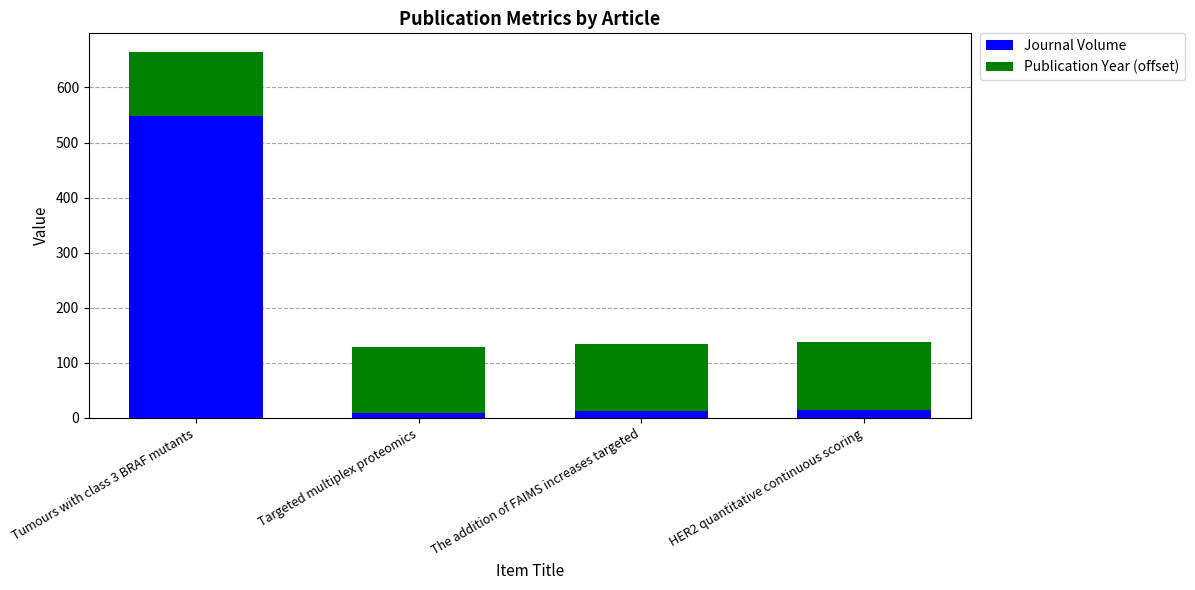

What are all the series names shown in the legend?

Journal Volume, Publication Year (offset)